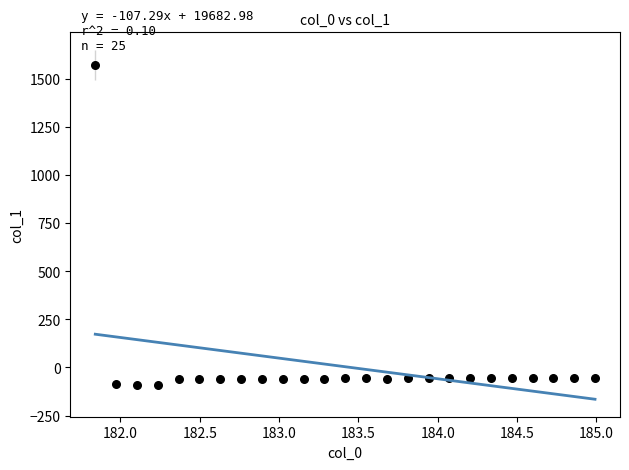

What is the range of Y values (max minus min)?

1663.6